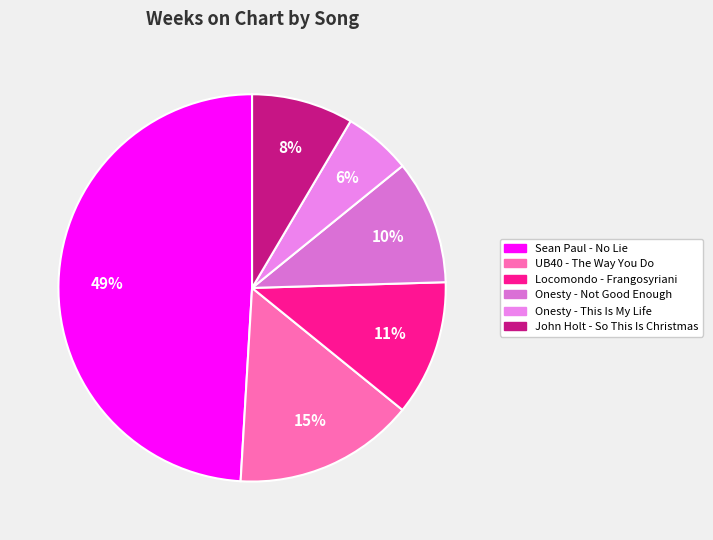

What portion of the pie excludes UB40 - The Way You Do?

84.9%